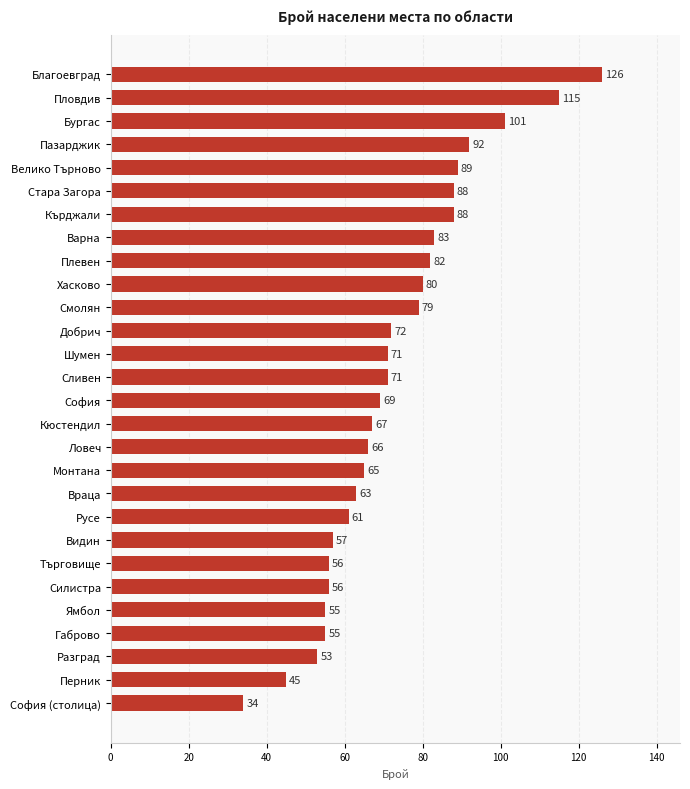

What is the ratio of the value at Враца to the value at Видин?

1.1